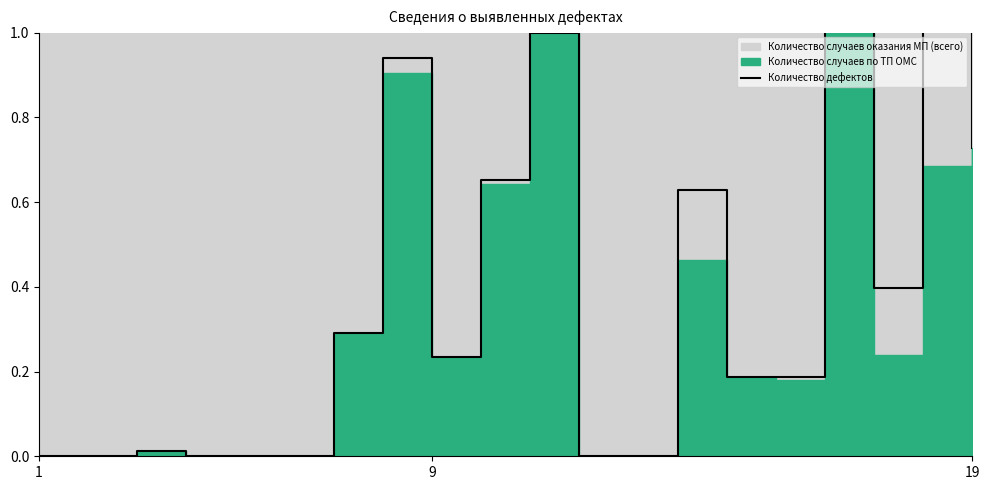

Is it true that the value at 1 is -0.8?

False